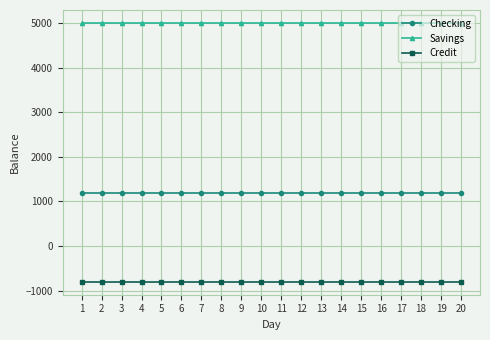

Count the number of categories in the chart.

20